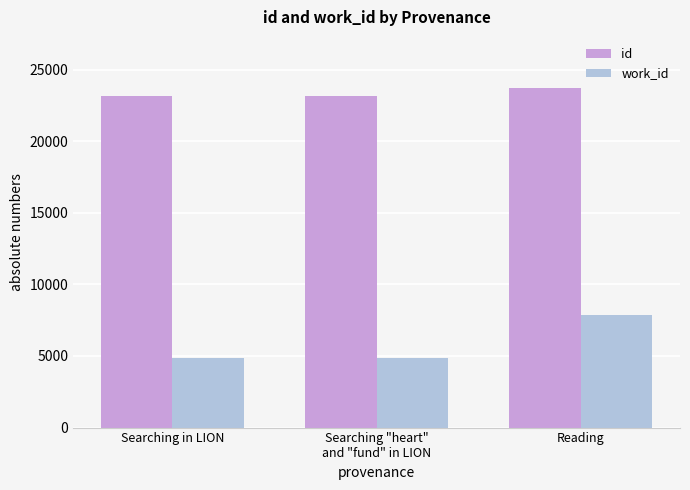

The id series shows 13096 at Reading. True or false?

False